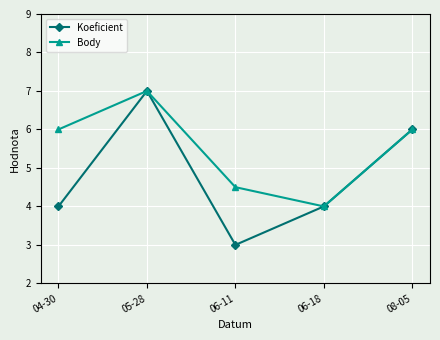

The value of Body at 04-30 is 6.0. True or false?

True